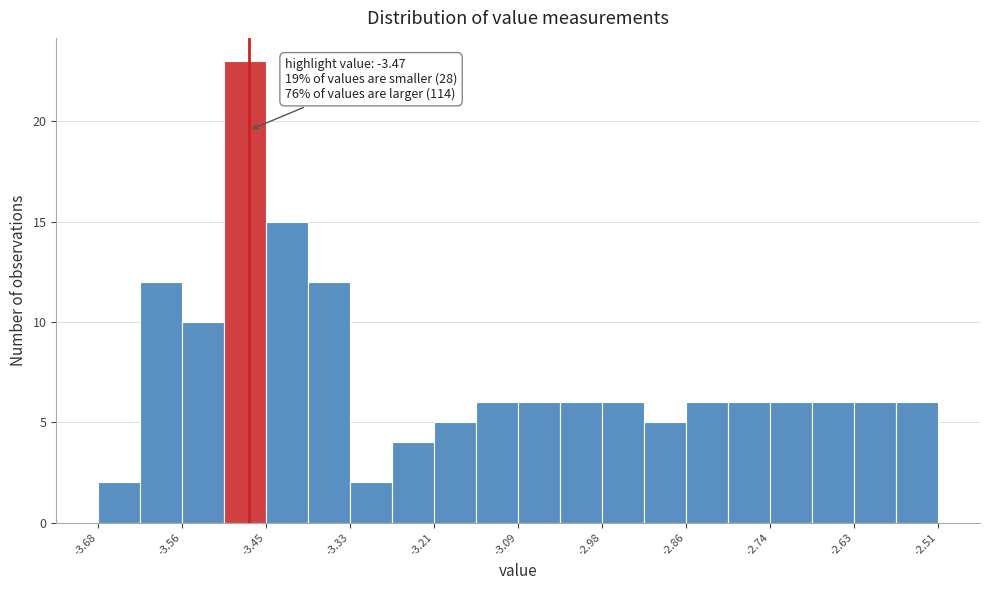

Around what value on the x-axis is the tallest bar? Give the approximate position of its centre, as read against the axis.

-3.48